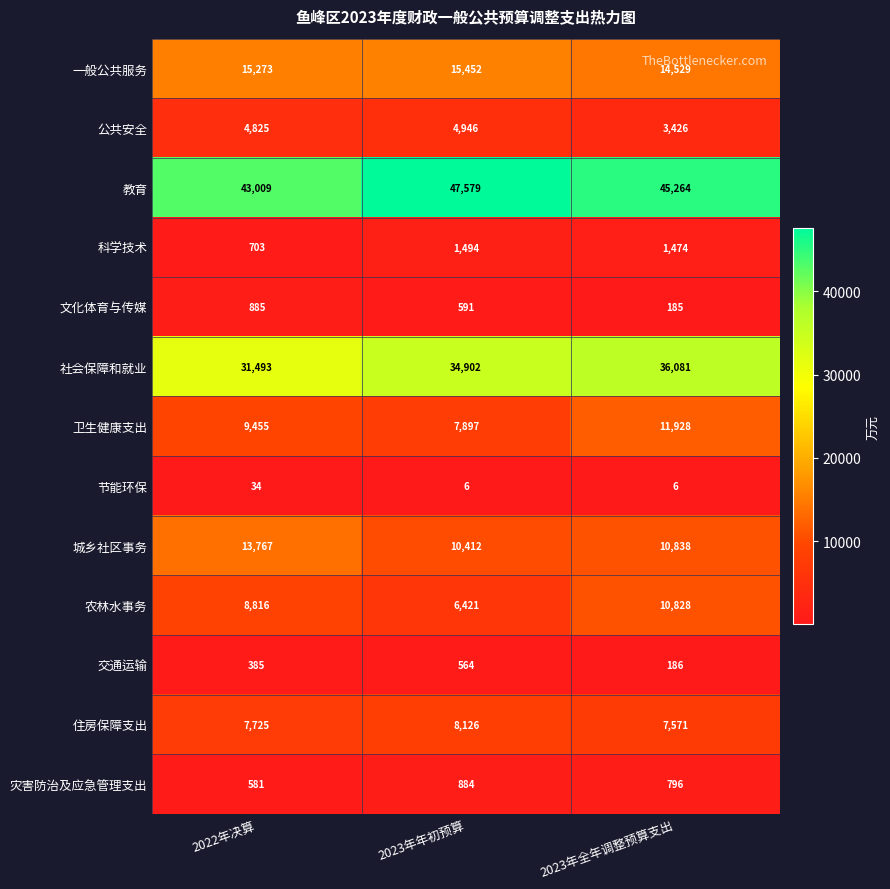

What is the greatest value displayed?

47579